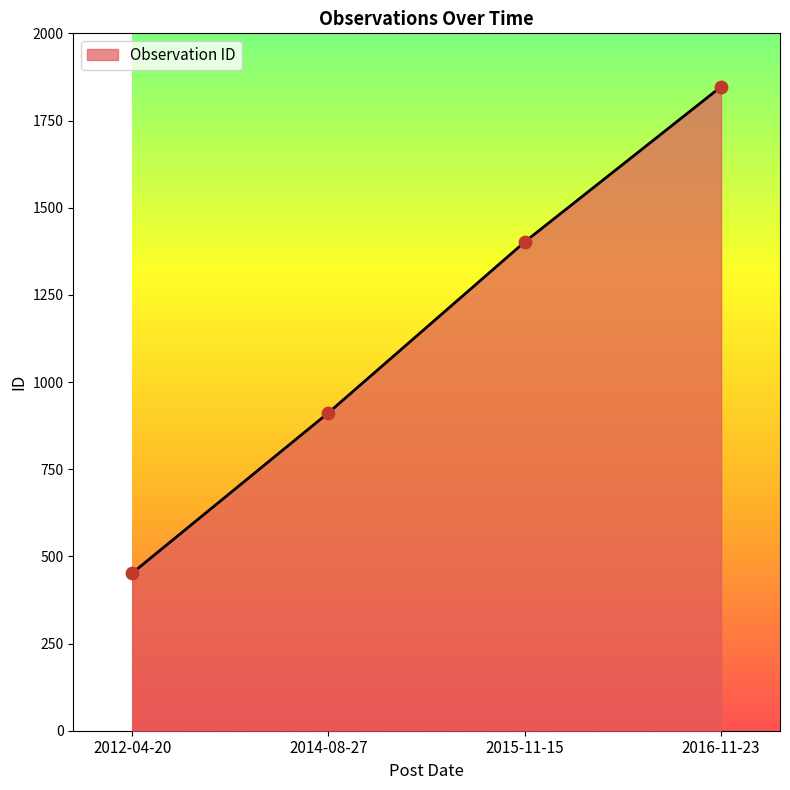

Approximately how many times larger is the value at 2016-11-23 compared to 2012-04-20?

4.1